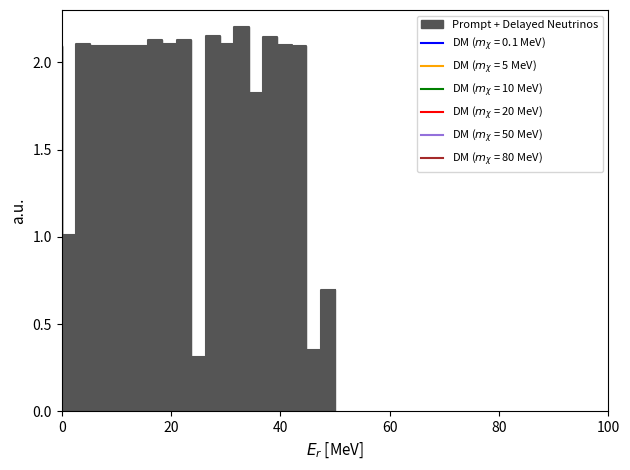

The value at 2 is 1.0. True or false?

True